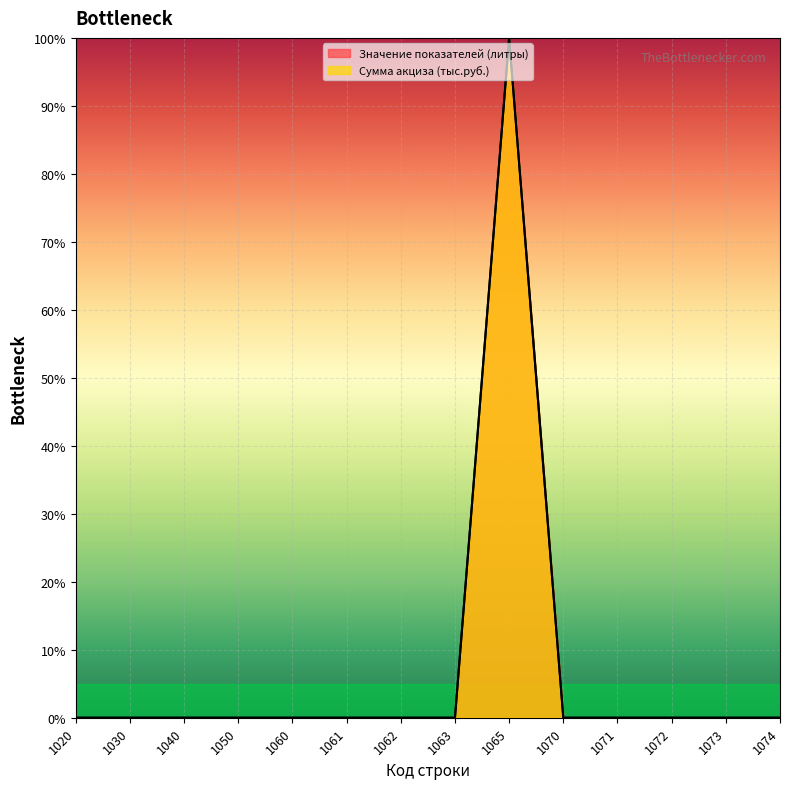

Does the chart display data point markers on the line(s)?

No